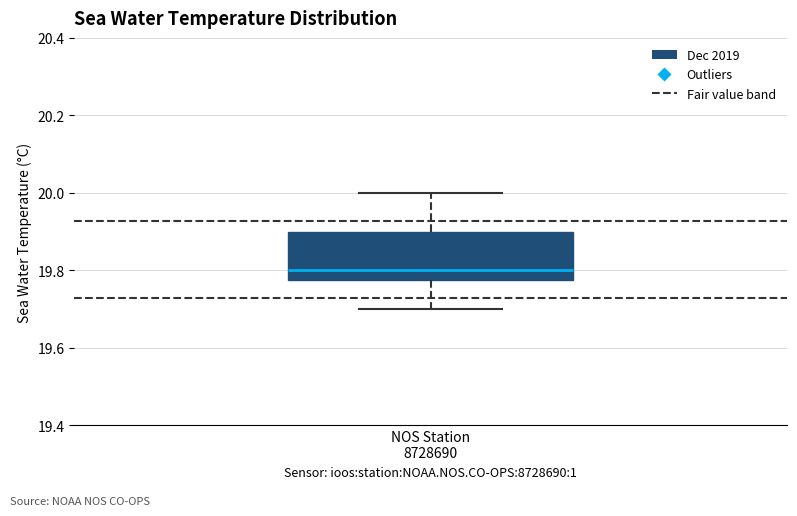

Read this box plot against the y-axis: the position of the median line, the range covered by the box, and the ends of both whiskers. The values are not printed on the chart, so give them approximately, as read against the axis.

median 19.80, box 19.78 to 19.90, whiskers 19.70 to 20.00